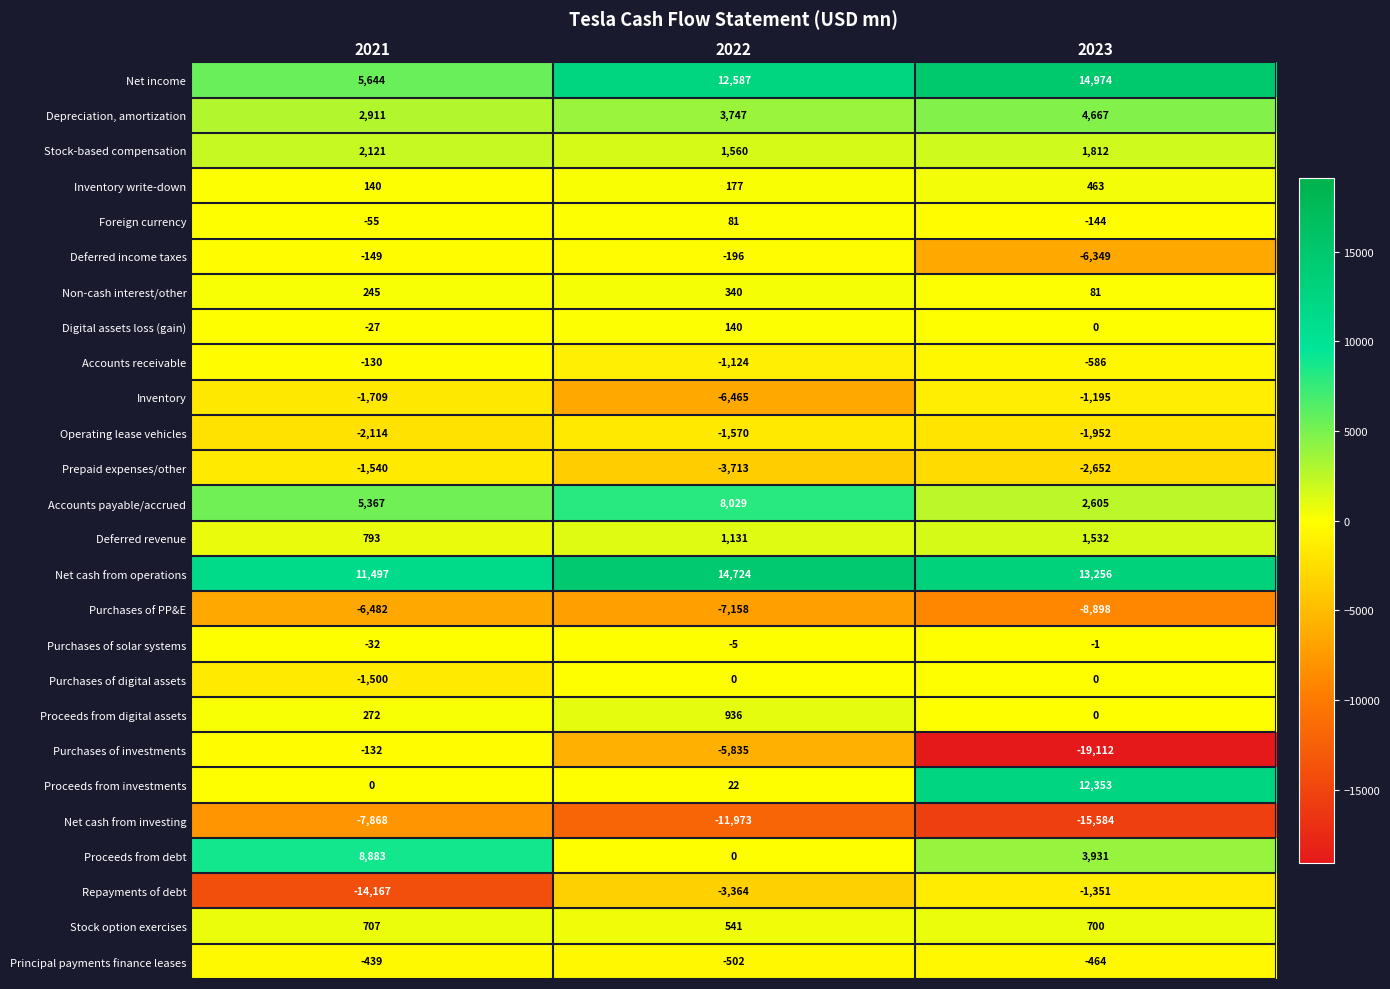

What is the total value across all series at 2021?

2236